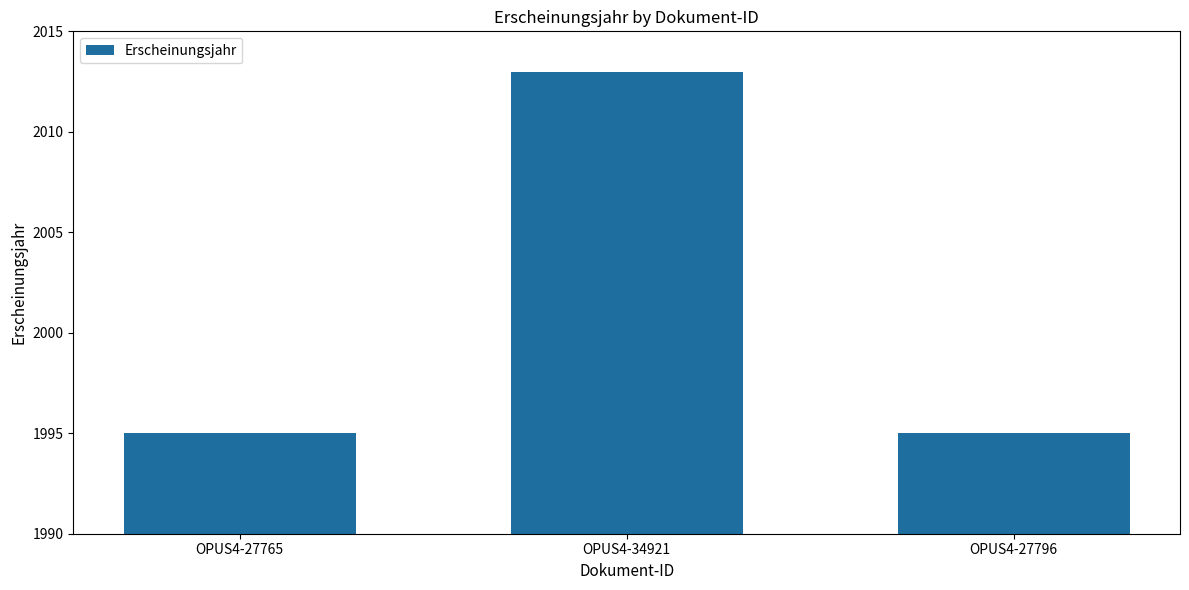

Reading left to right, transcribe all the data shown in this chart.

OPUS4-27765=1995	OPUS4-34921=2013	OPUS4-27796=1995